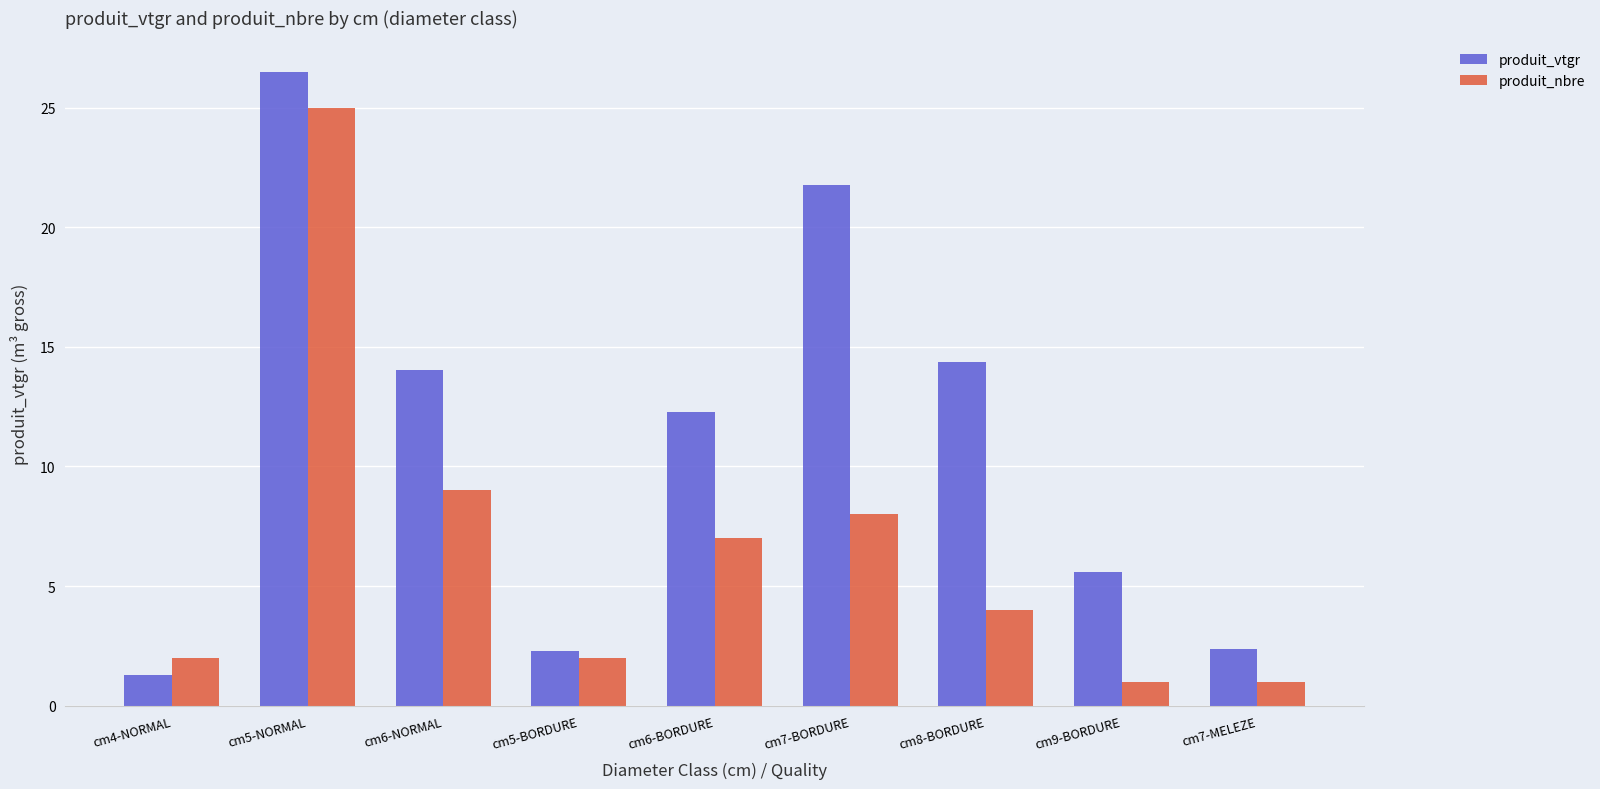

Where is produit_vtgr nearest to the value 13?

cm6-BORDURE